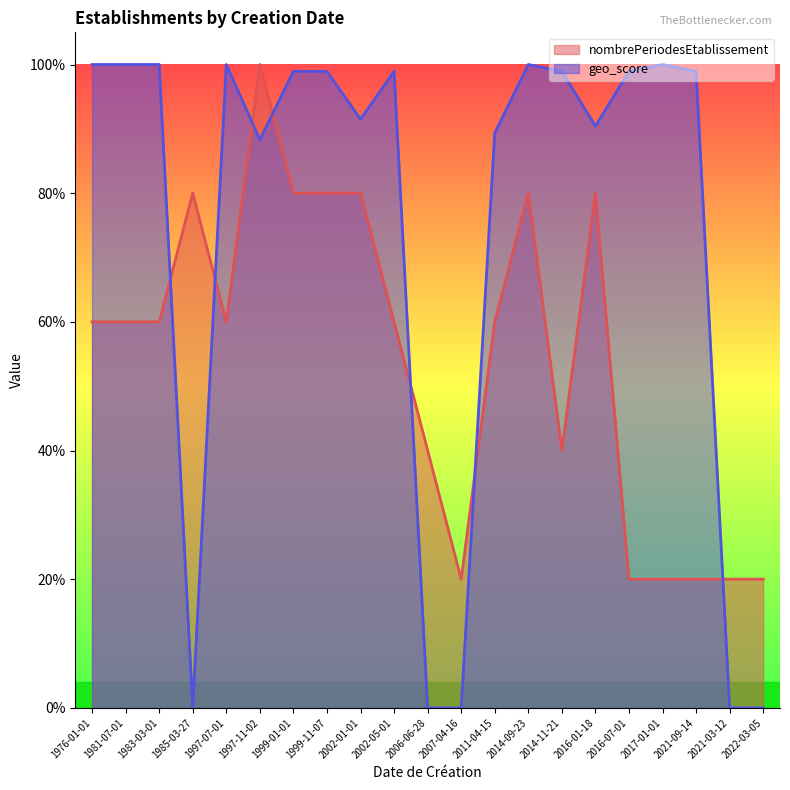

At which label does nombrePeriodesEtablissement reach its minimum?

2007-04-16